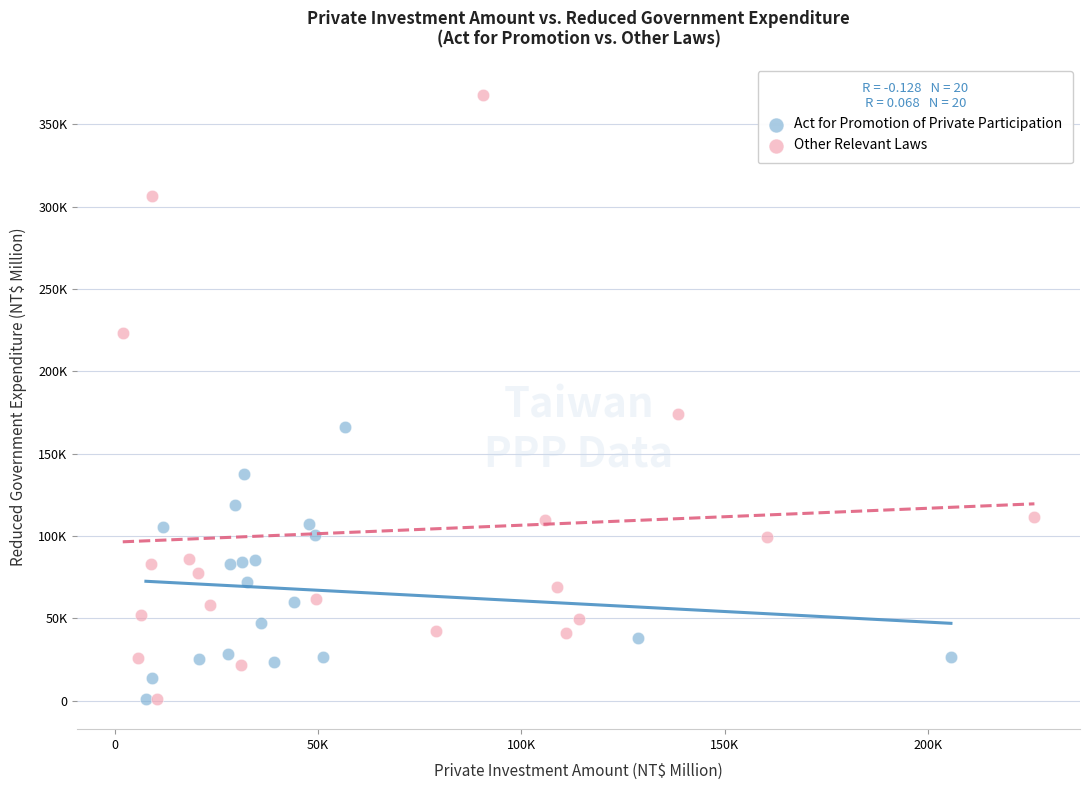

What are all the series names shown in the legend?

Act for Promotion of Private Participation, Other Relevant Laws